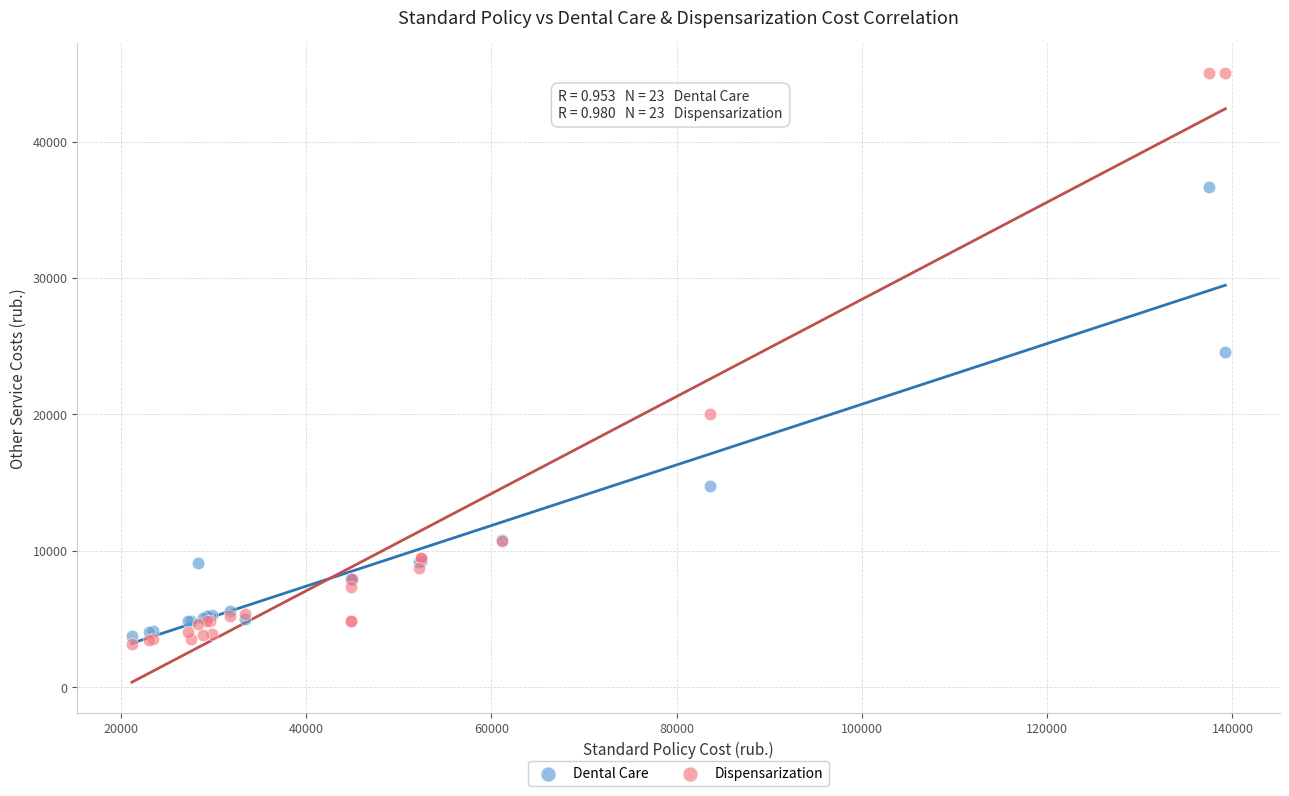

What is the X range (max minus min) for the scatter plot?

118011